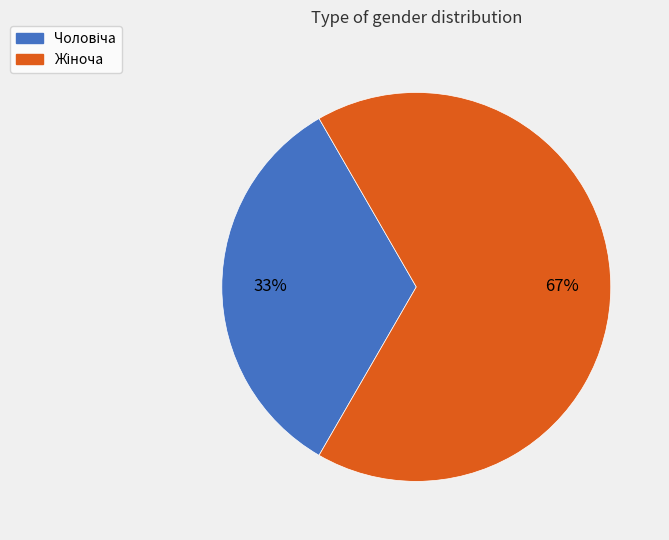

To the nearest percent, what is the average slice percentage?

50%